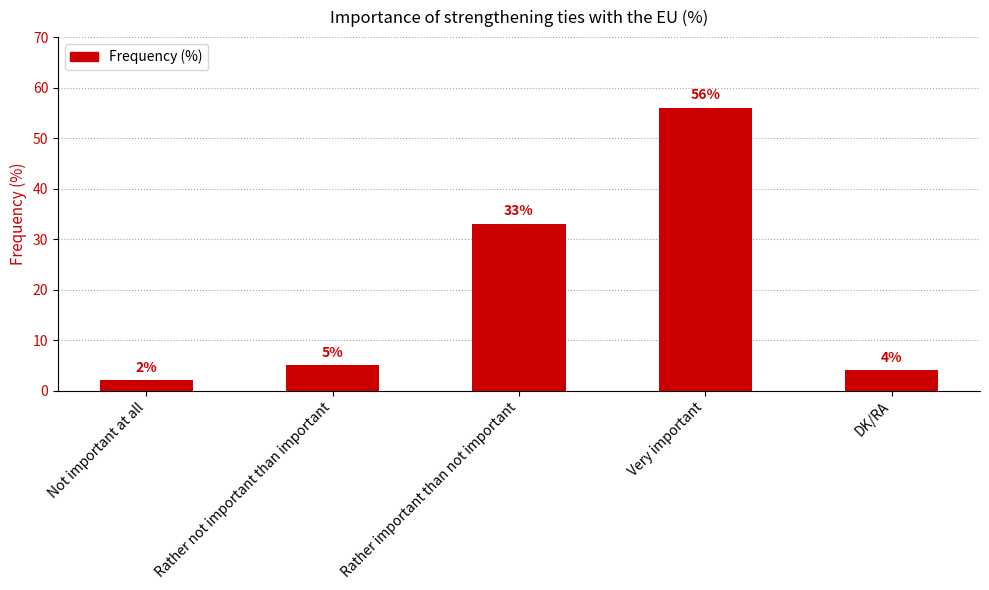

Reading left to right, list all the values displayed in this chart.

2	5	33	56	4